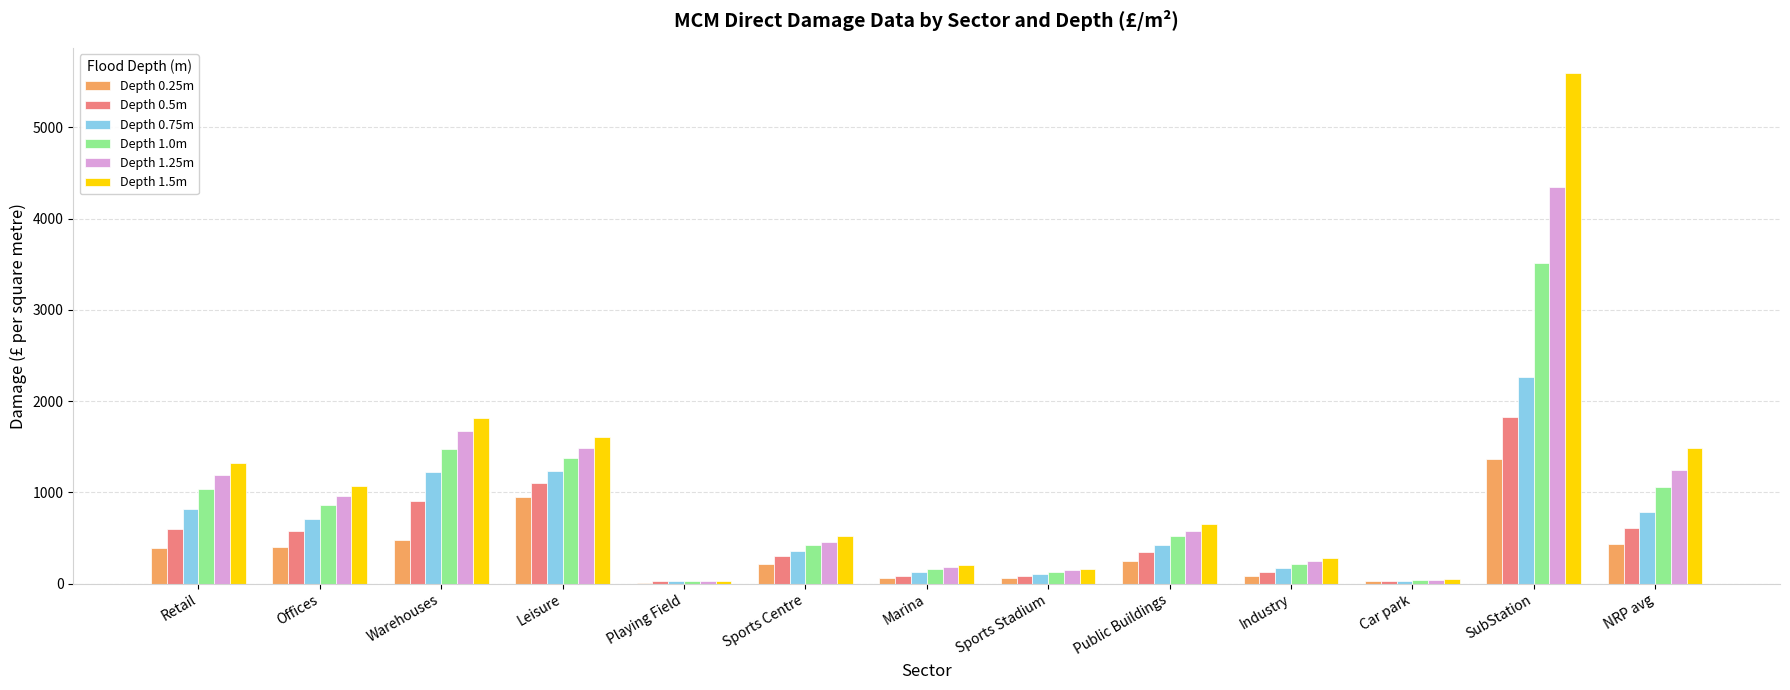

At which category is the sum across all series the highest?

SubStation